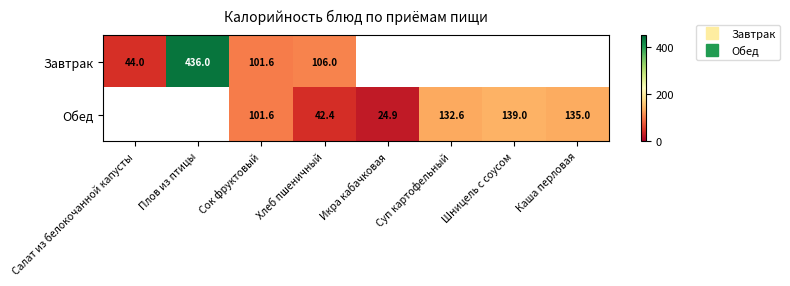

The Завтрак series shows 106.0 at Хлеб пшеничный. True or false?

True